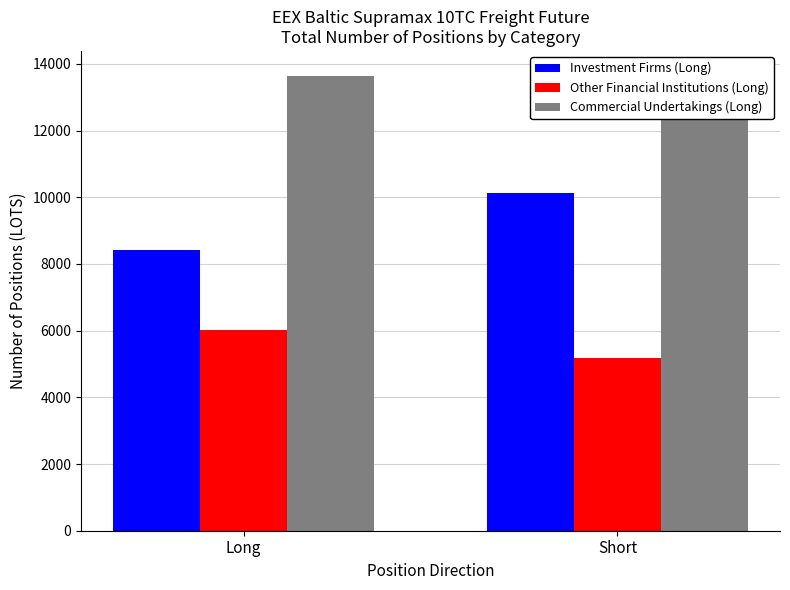

What is the average value of the Commercial Undertakings (Long) series?

13666.4